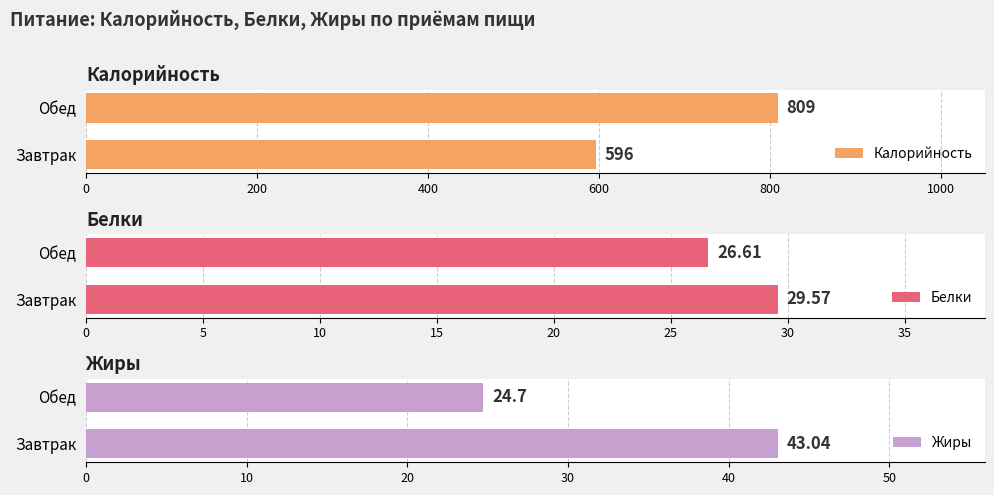

Reading right to left, what are all the values shown in this chart?

Калорийность: 809.0	596.0
Белки: 26.6	29.6
Жиры: 24.7	43.0